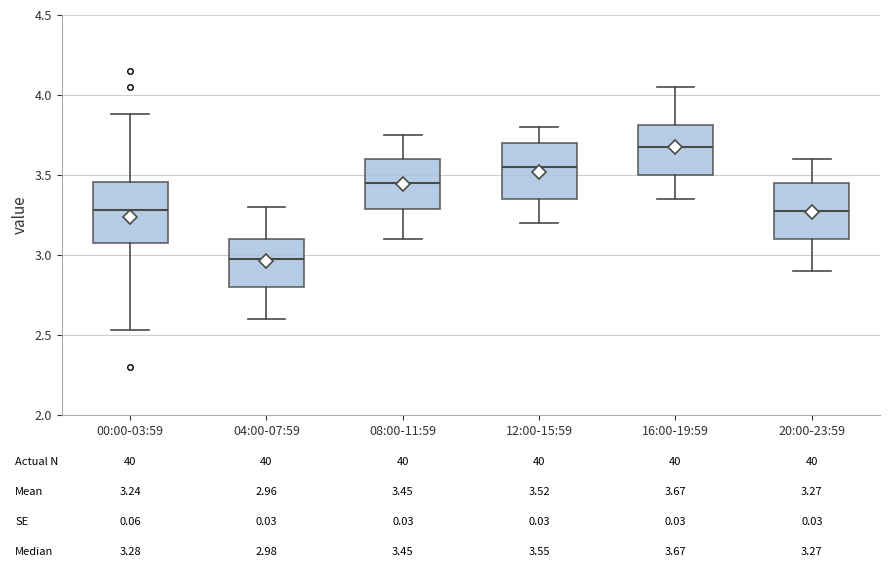

Which box's median line is the highest?

16:00-19:59